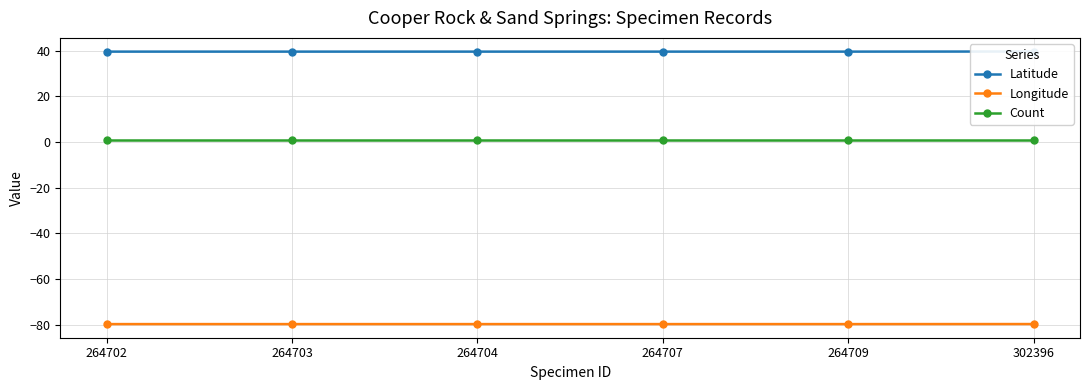

The Count series shows 0.5 at 264702. True or false?

False